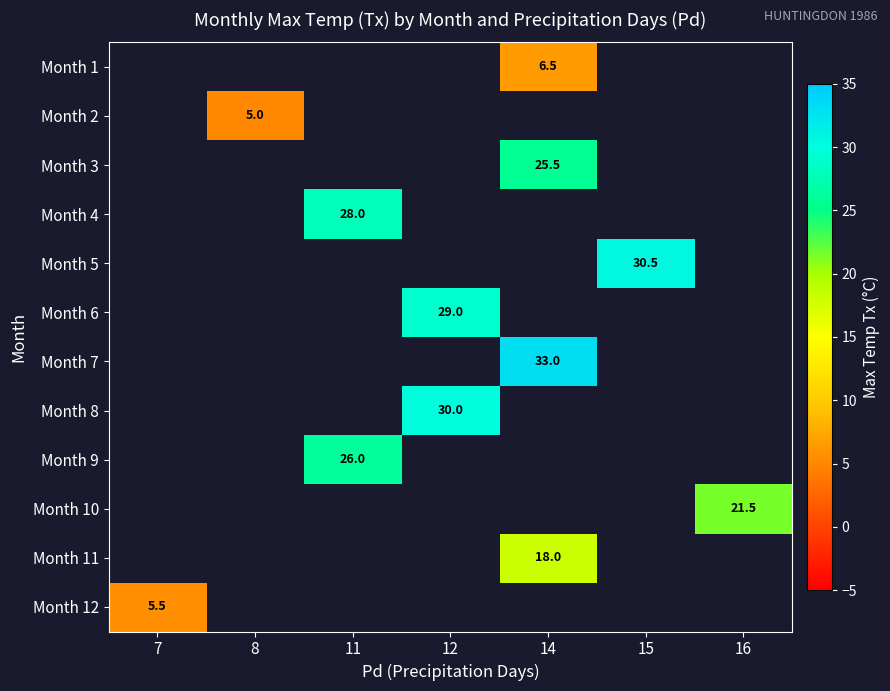

Between 7 and 15, which is larger?

15